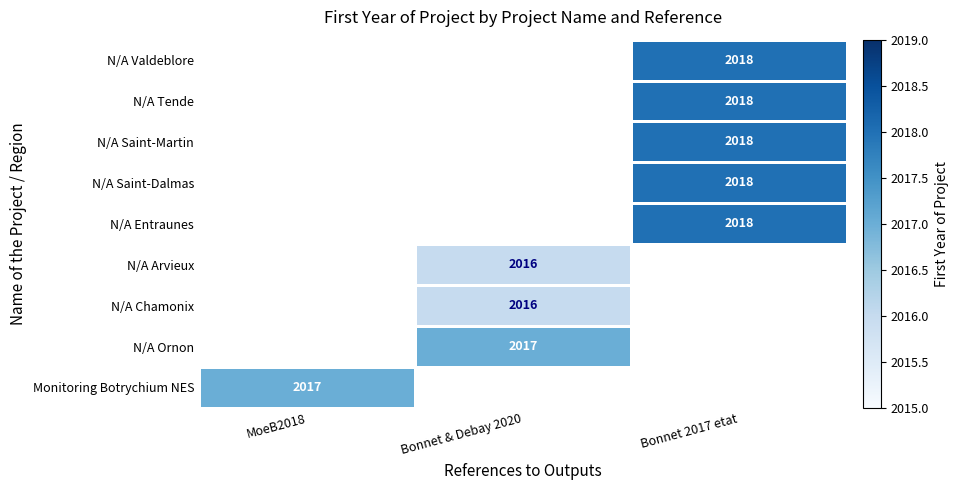

What is the smallest value displayed?

2016.0